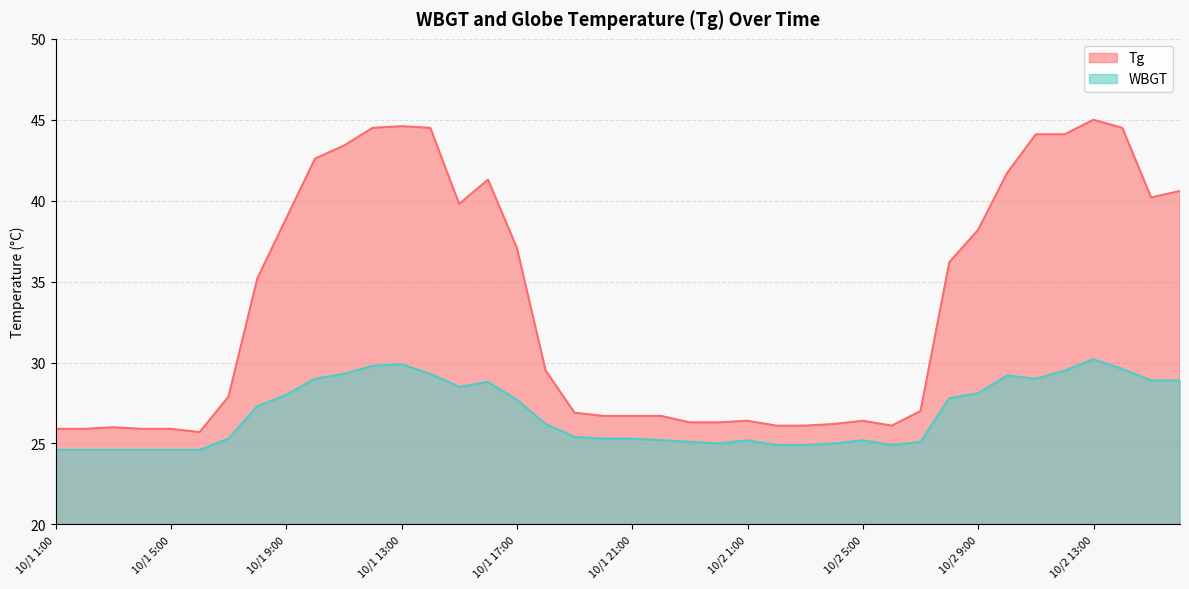

Which series has the widest spread of values?

Tg